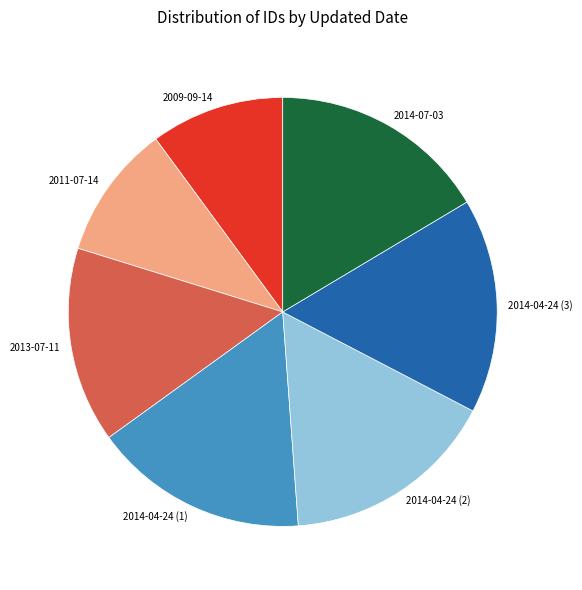

Is it true that 2014-04-24 (3) is 16% of the pie?

True